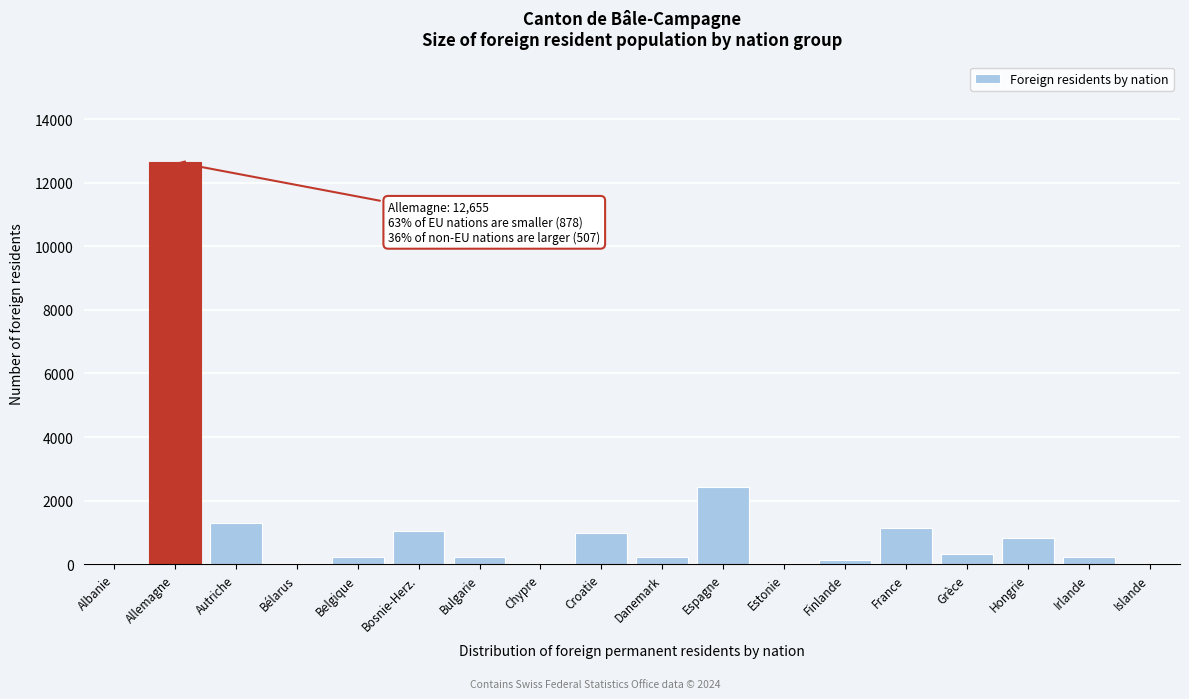

At which label is the value closest to 6331?

Espagne